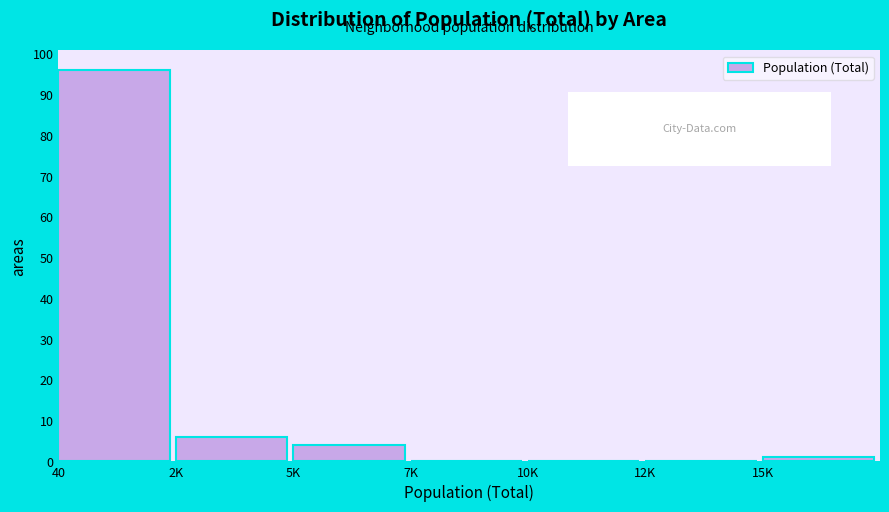

Reading left to right, what are all the values shown in this chart?

40=96	2K=6	5K=4	7K=0	10K=0	12K=0	15K=1